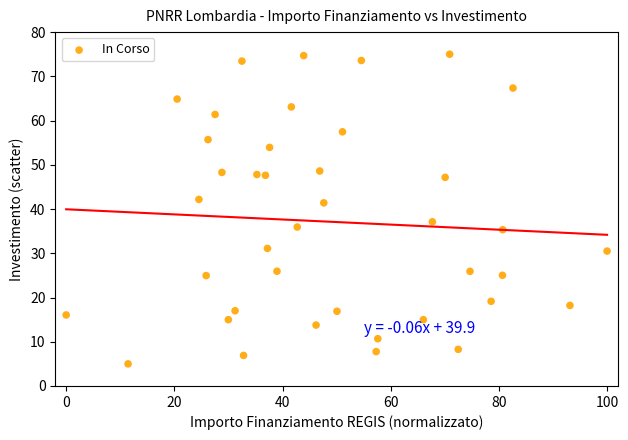

What is the range of Y values (max minus min)?

70.0